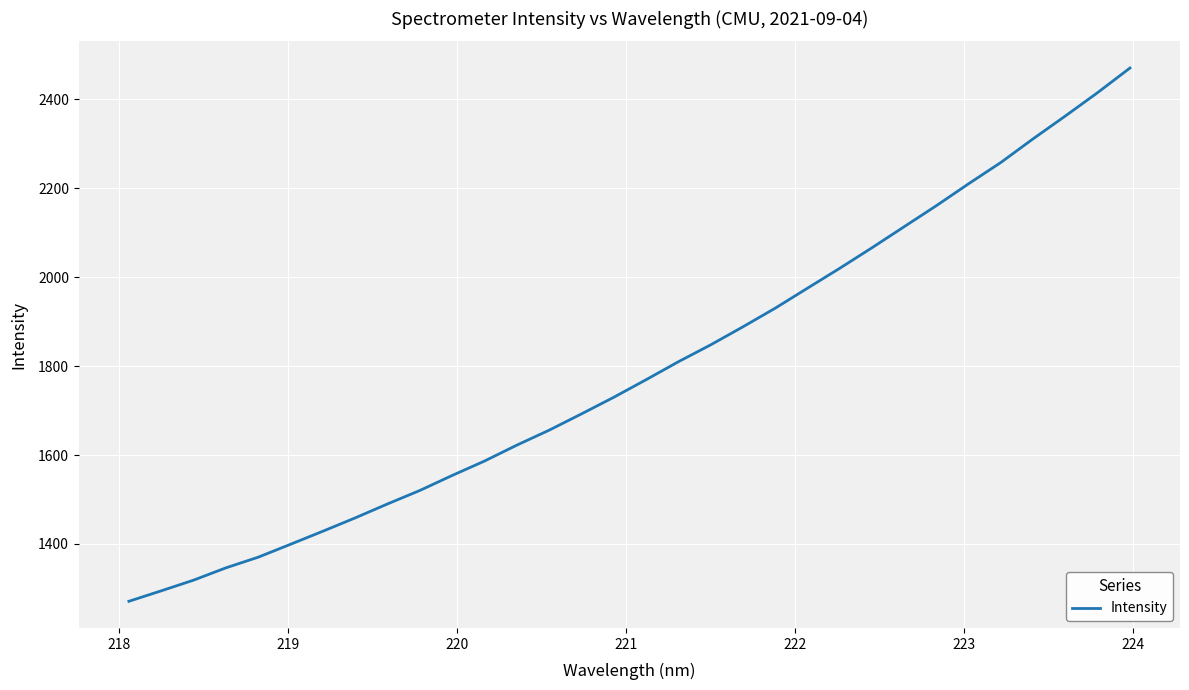

What is the difference between the second highest and minimum values?

1144.2